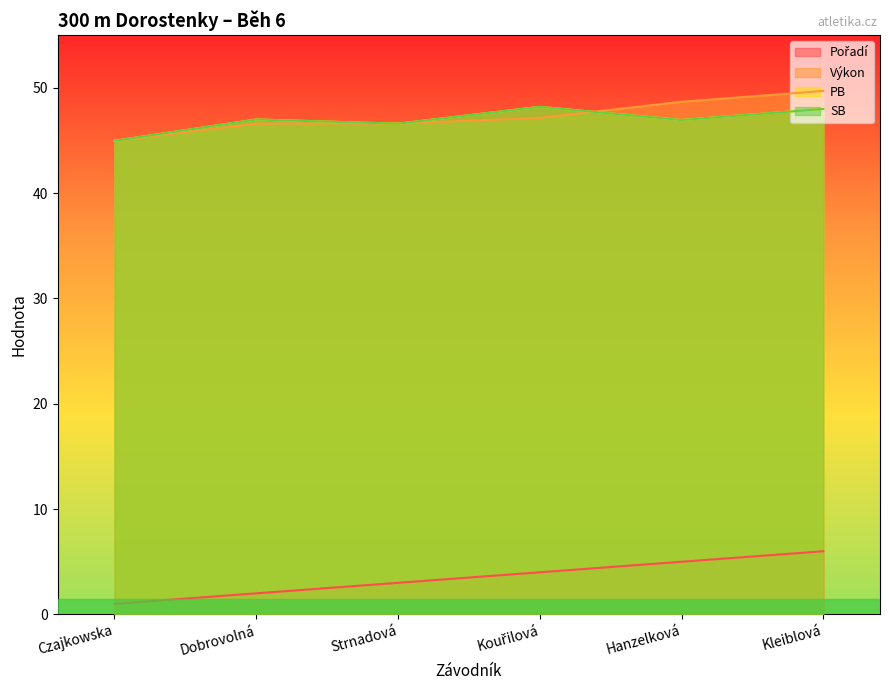

Reading left to right, extract all data points from this chart.

Pořadí: Czajkowska=1.0	Dobrovolná=2.0	Strnadová=3.0	Kouřilová=4.0	Hanzelková=5.0	Kleiblová=6.0
Výkon: Czajkowska=45.0	Dobrovolná=46.6	Strnadová=46.6	Kouřilová=47.1	Hanzelková=48.7	Kleiblová=49.7
PB: Czajkowska=45.0	Dobrovolná=47.0	Strnadová=46.6	Kouřilová=48.2	Hanzelková=47.0	Kleiblová=48.0
SB: Czajkowska=45.0	Dobrovolná=47.0	Strnadová=46.6	Kouřilová=48.2	Hanzelková=47.0	Kleiblová=48.0